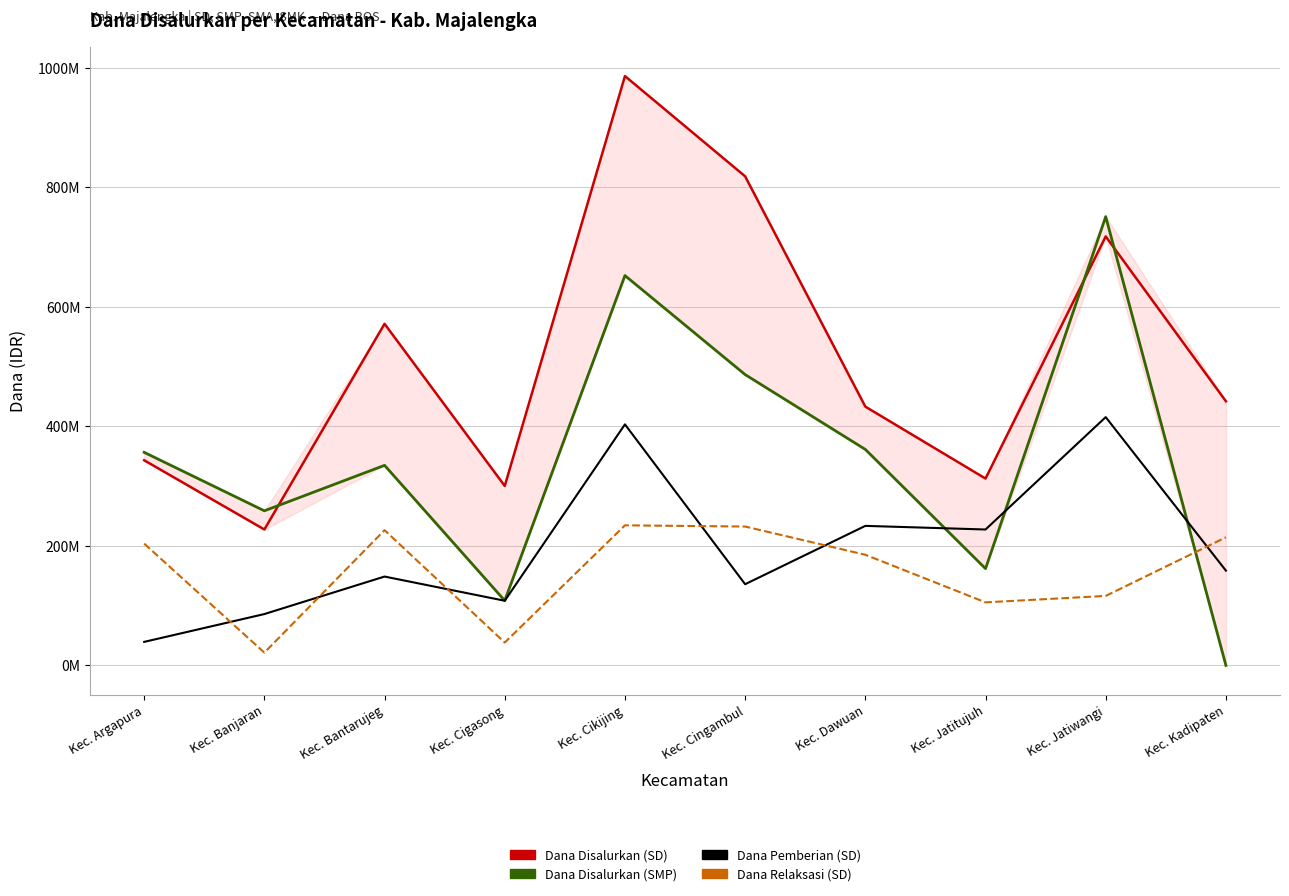

What is the difference between the second highest and minimum values in the Dana Pemberian (SD) series?

364050000